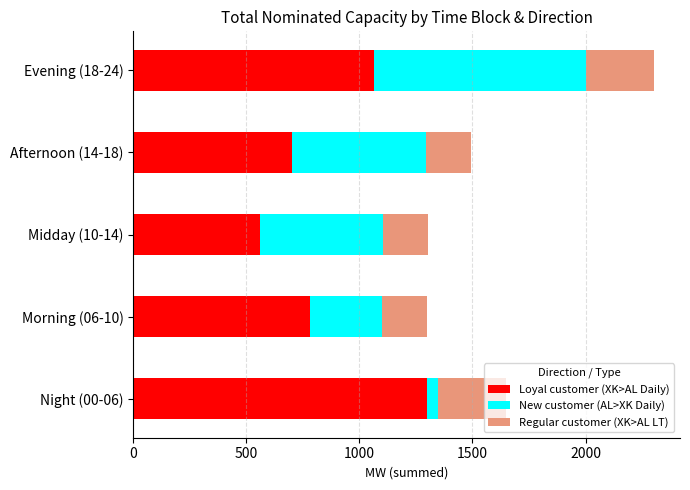

What are all the series names shown in the legend?

Loyal customer (XK>AL Daily), New customer (AL>XK Daily), Regular customer (XK>AL LT)